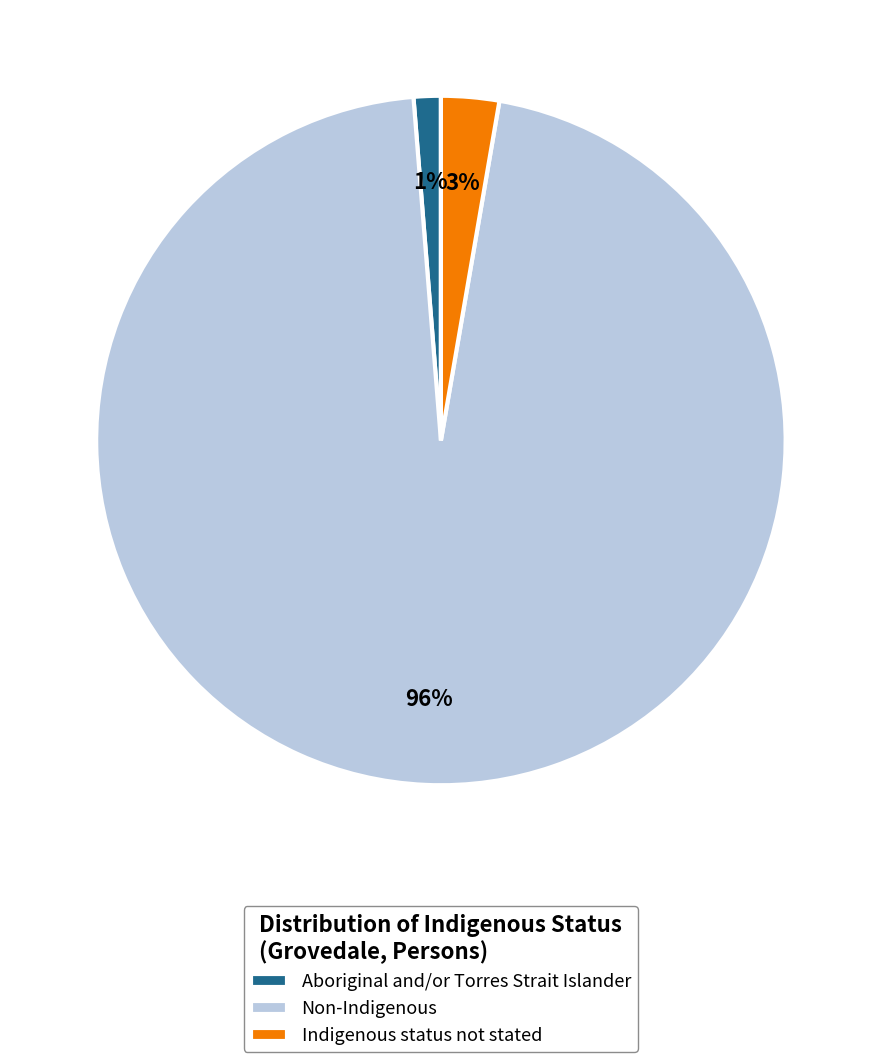

Does Non-Indigenous account for over 50% of the chart?

Yes